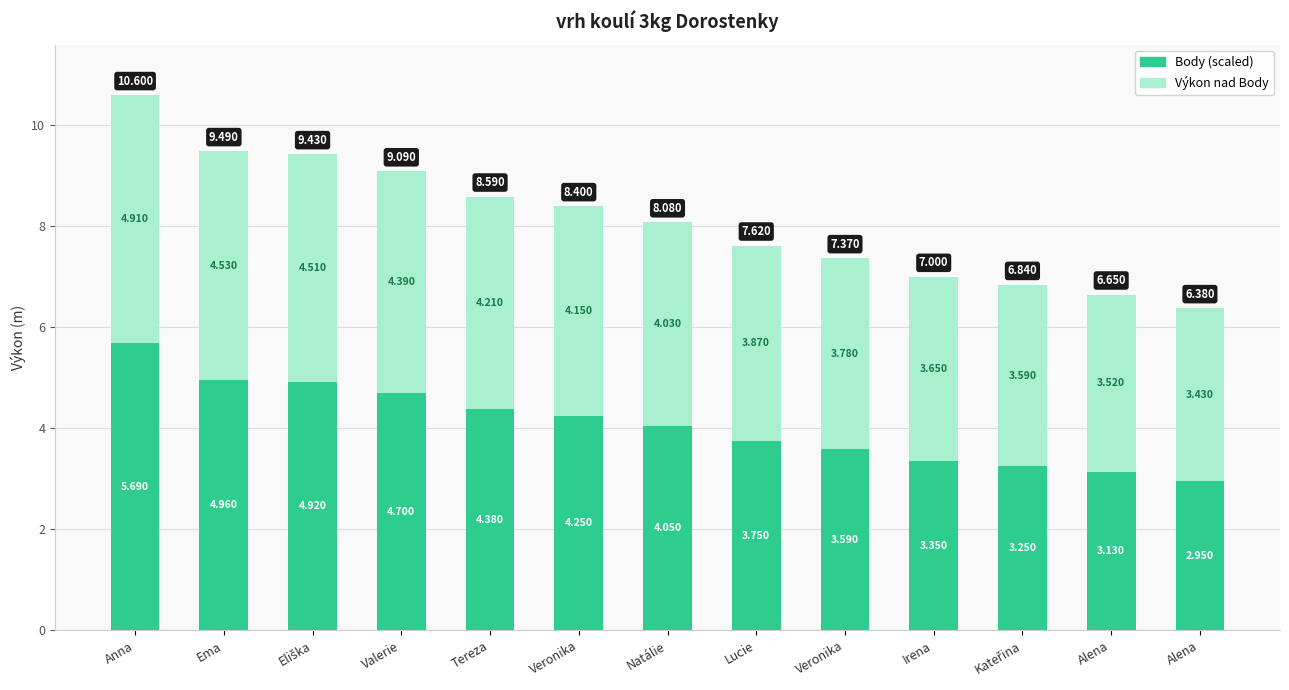

What is the difference between the maximum and second lowest values in the Výkon nad Body series?

1.4